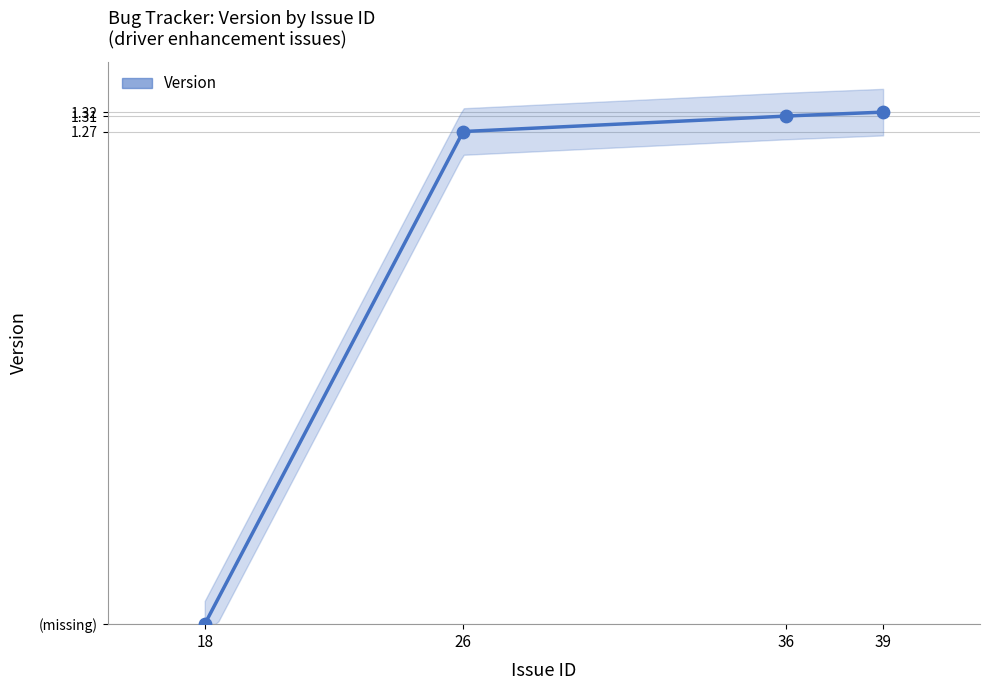

What is the ratio of the value at 36 to the value at 26?

1.0